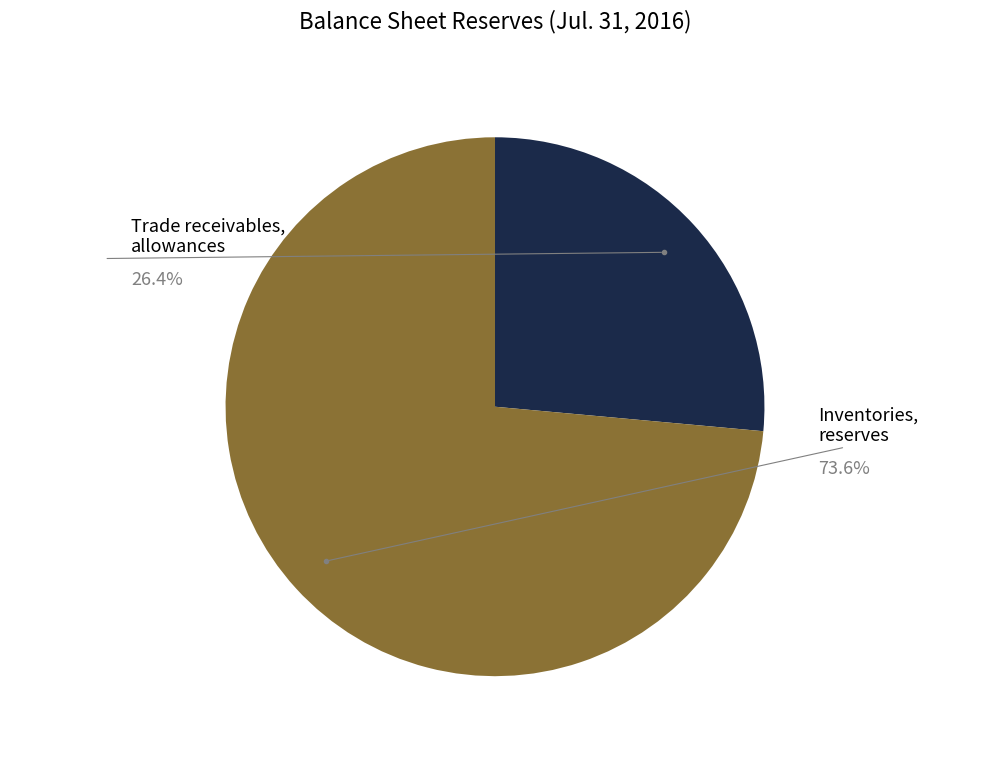

Is there any slice that represents more than half of the pie?

Yes